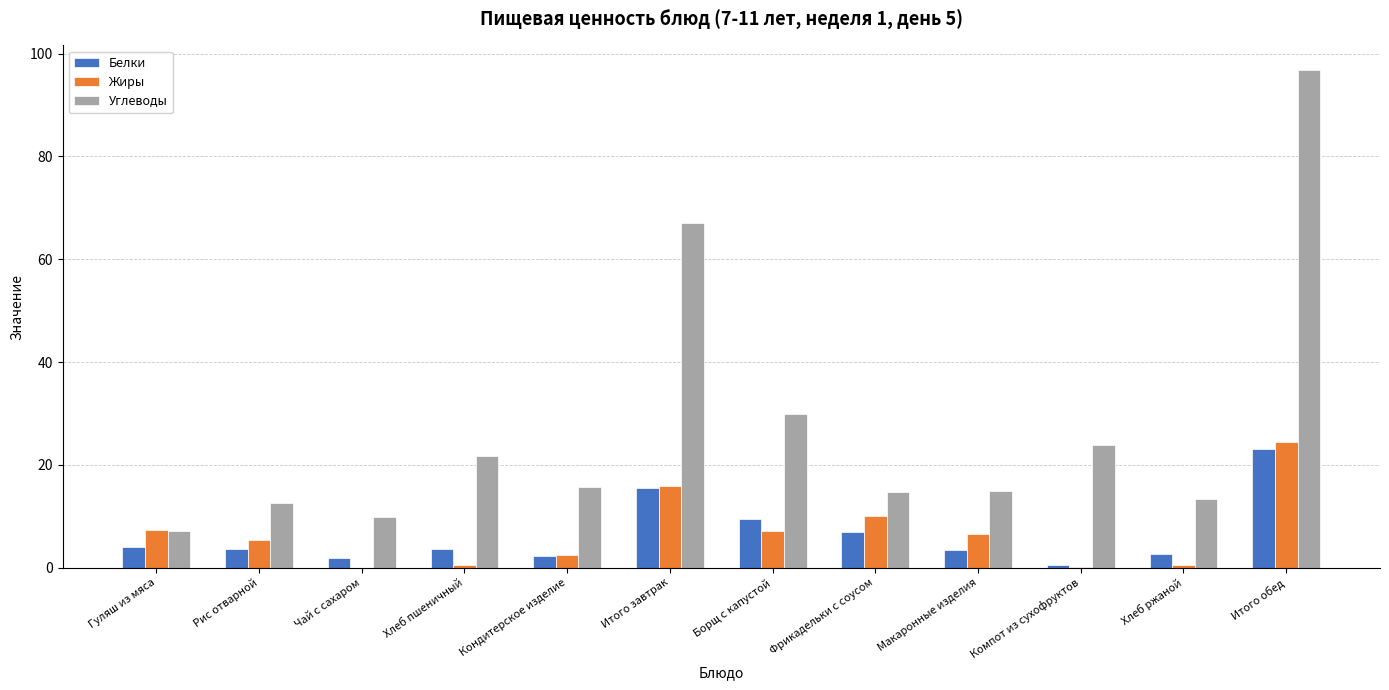

What is the maximum value for Белки?

23.1